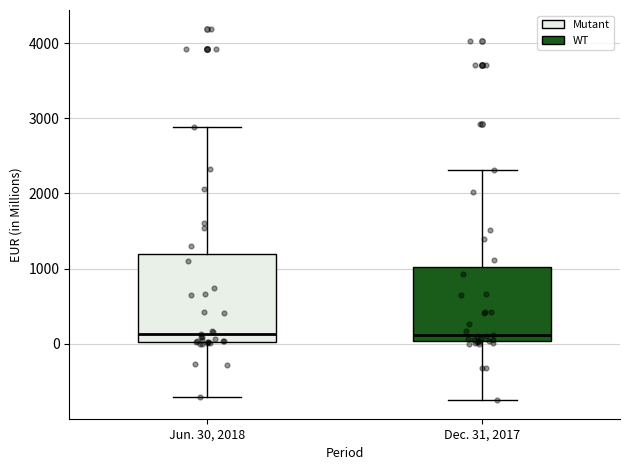

Reading left to right, transcribe this box plot: for each box, give where its median line is, the range the box spans, and where its two whiskers end, as read against the y-axis. The values are not printed on the chart, so give them approximately, as read against the axis.

Jun. 30, 2018: median 100, box 0 to 1200, whiskers -700 to 2900
Dec. 31, 2017: median 100, box 0 to 1000, whiskers -700 to 2300